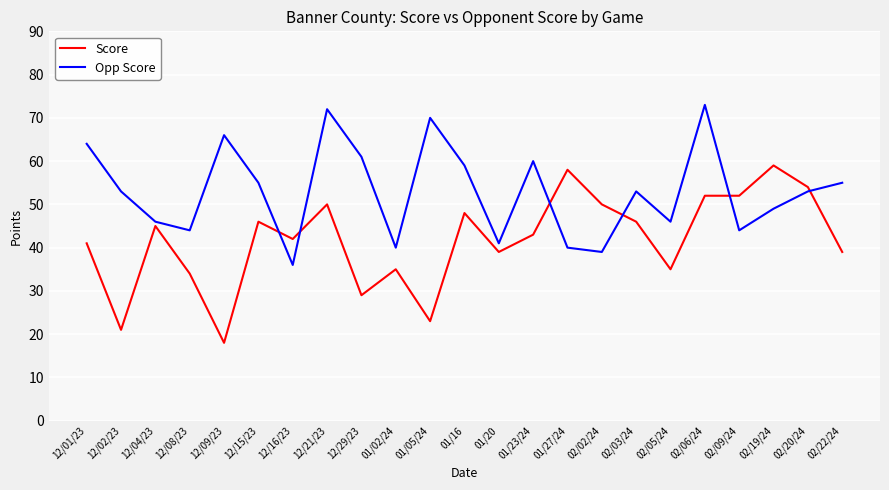

Where is the first local maximum for Opp Score?

12/09/23